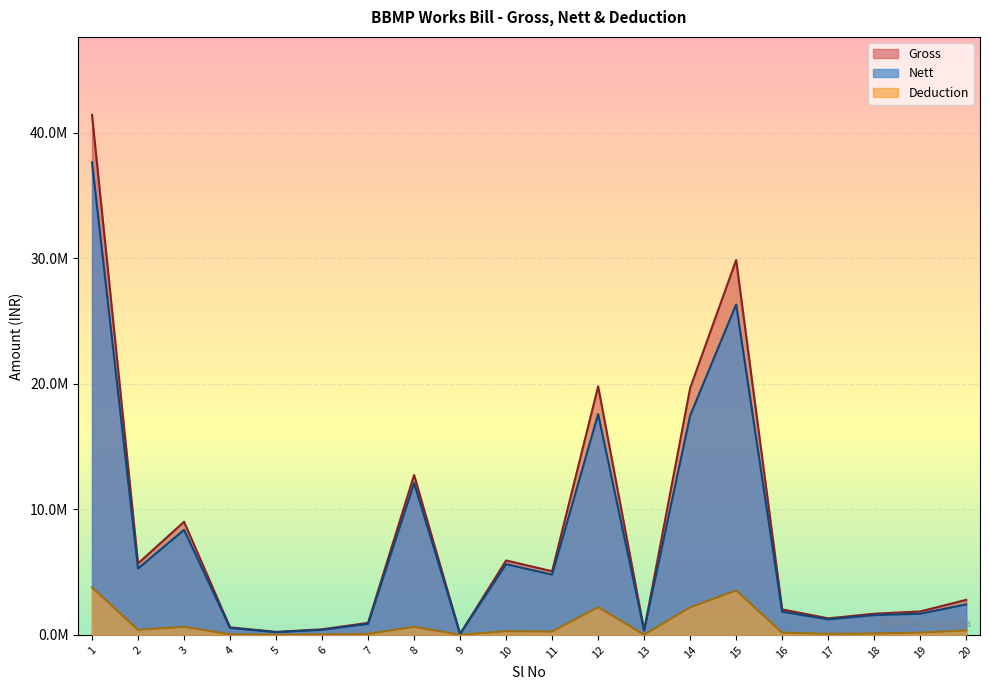

What is the value of the Deduction point at the 15th from the left?

3539815